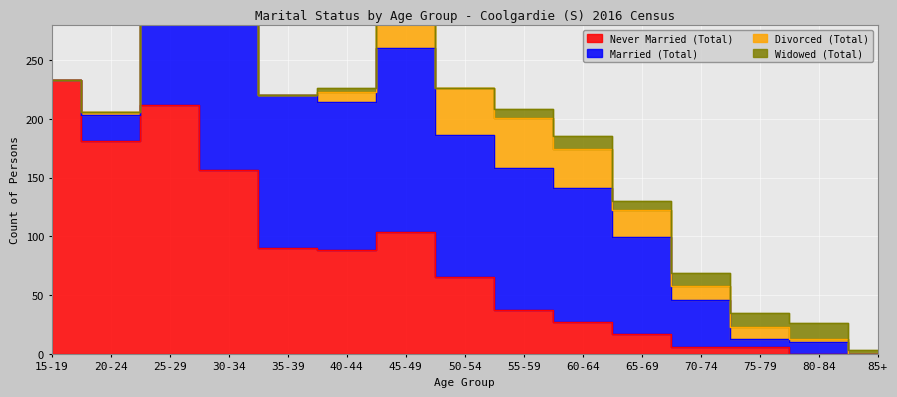

Which has a higher value, 50-54 or 55-59?

50-54